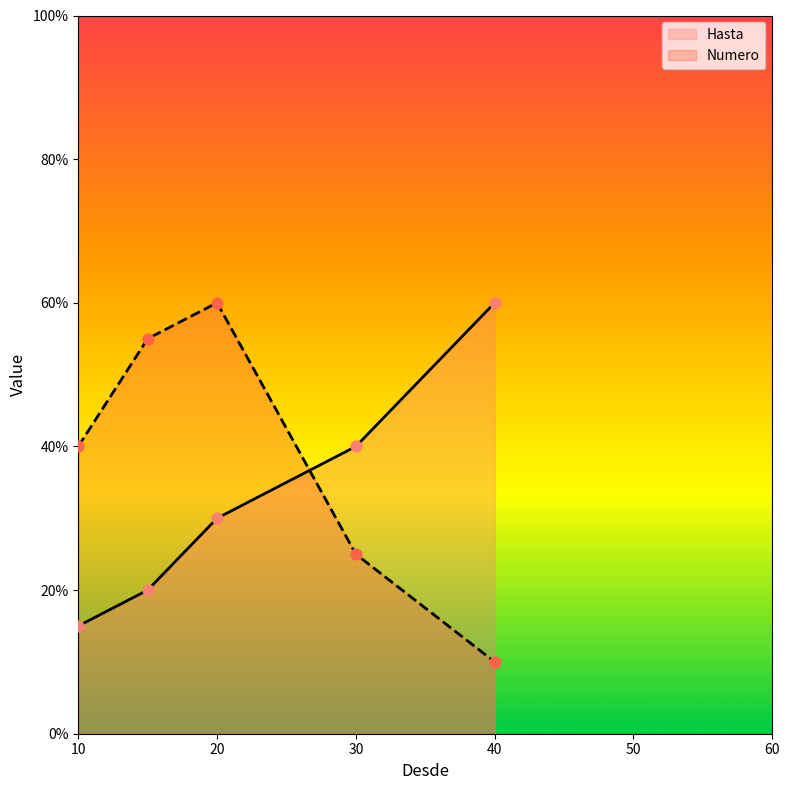

At which category is the sum across all series the highest?

20